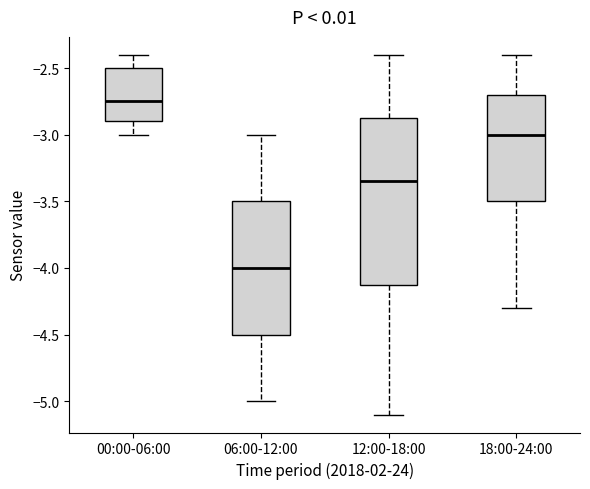

Where does the lower whisker of the box for 06:00-12:00 end on the y-axis? The values are not printed on the chart, so give them approximately, as read against the axis.

-5.00